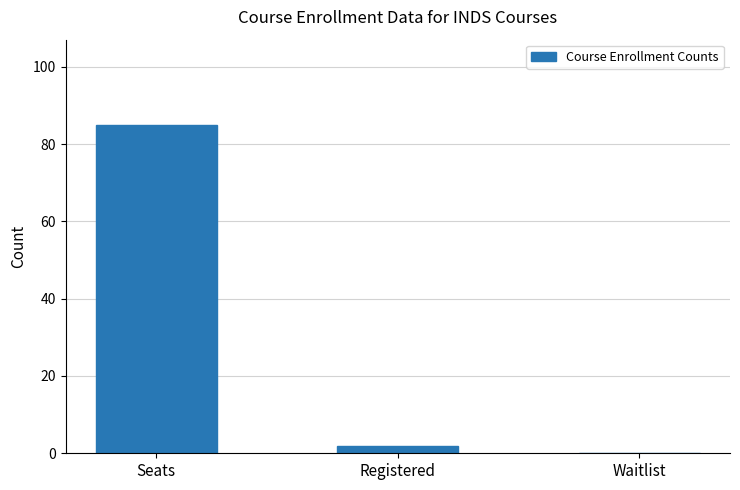

What is the sum of all values?

87